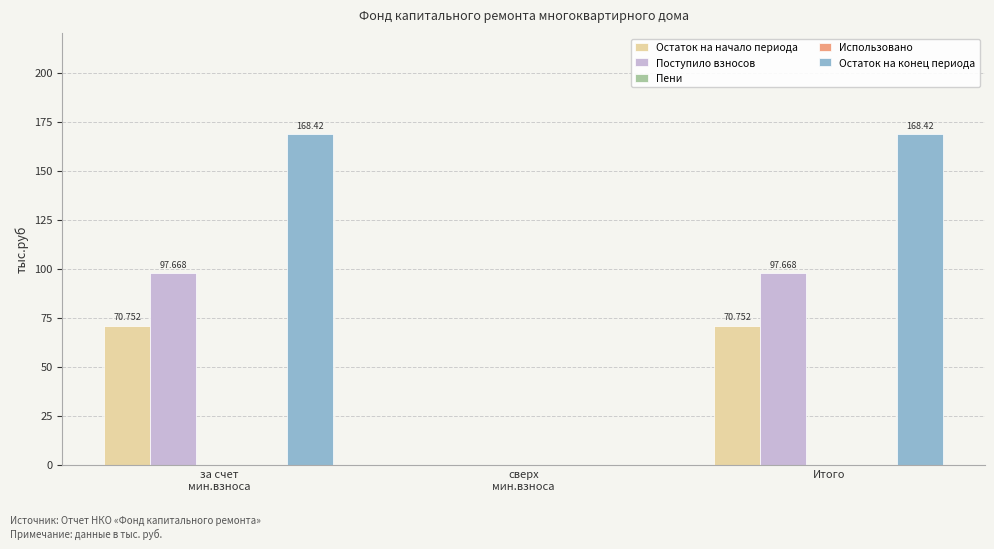

List the labels in order of Пени value, largest first.

за счет
мин.взноса, сверх
мин.взноса, Итого